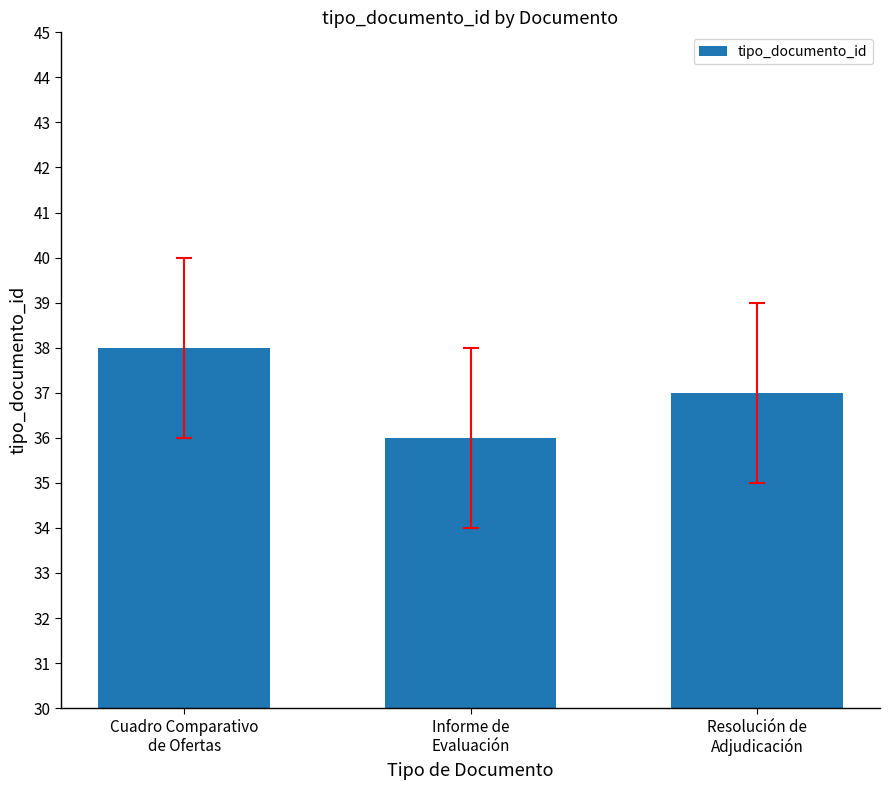

What is the value of the 3rd bar from the left?

37